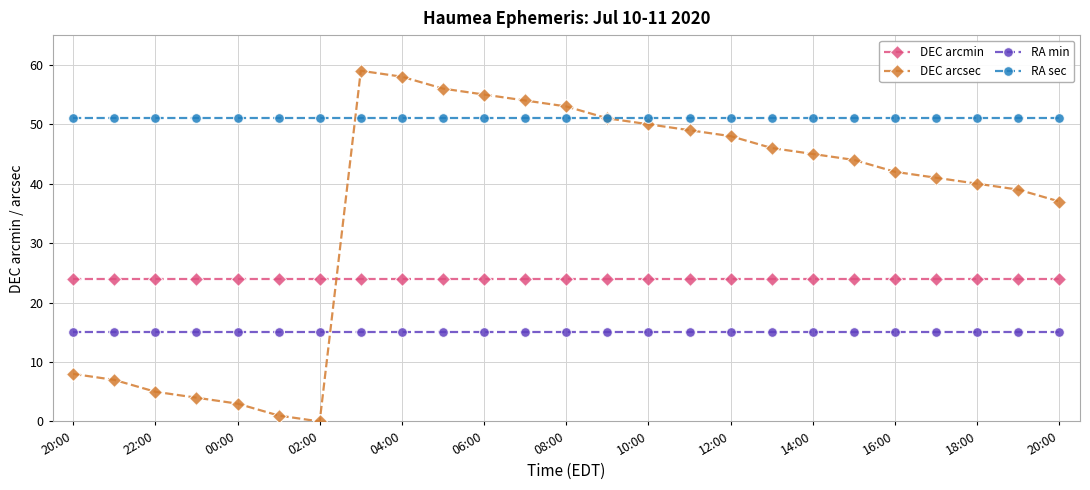

List the series in order of their peak value, lowest first.

RA min, DEC arcmin, RA sec, DEC arcsec